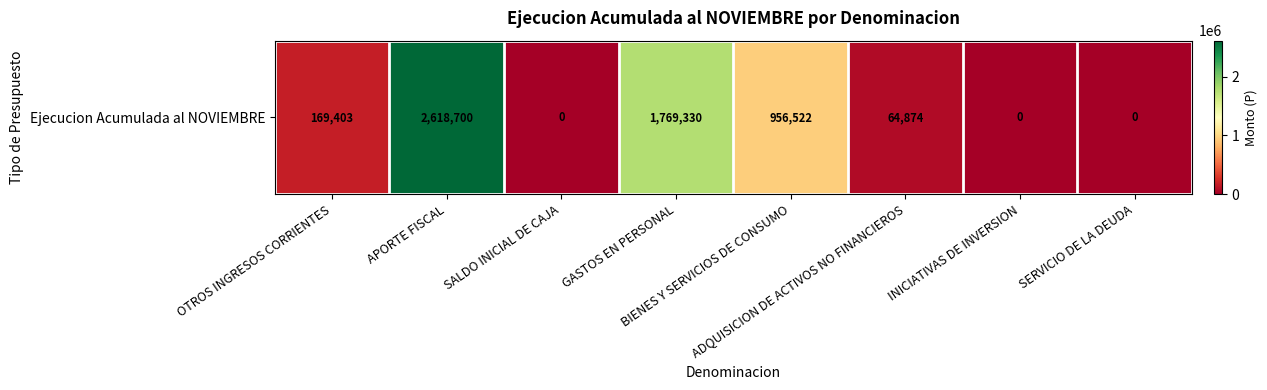

What is the sum of all values?

5578829